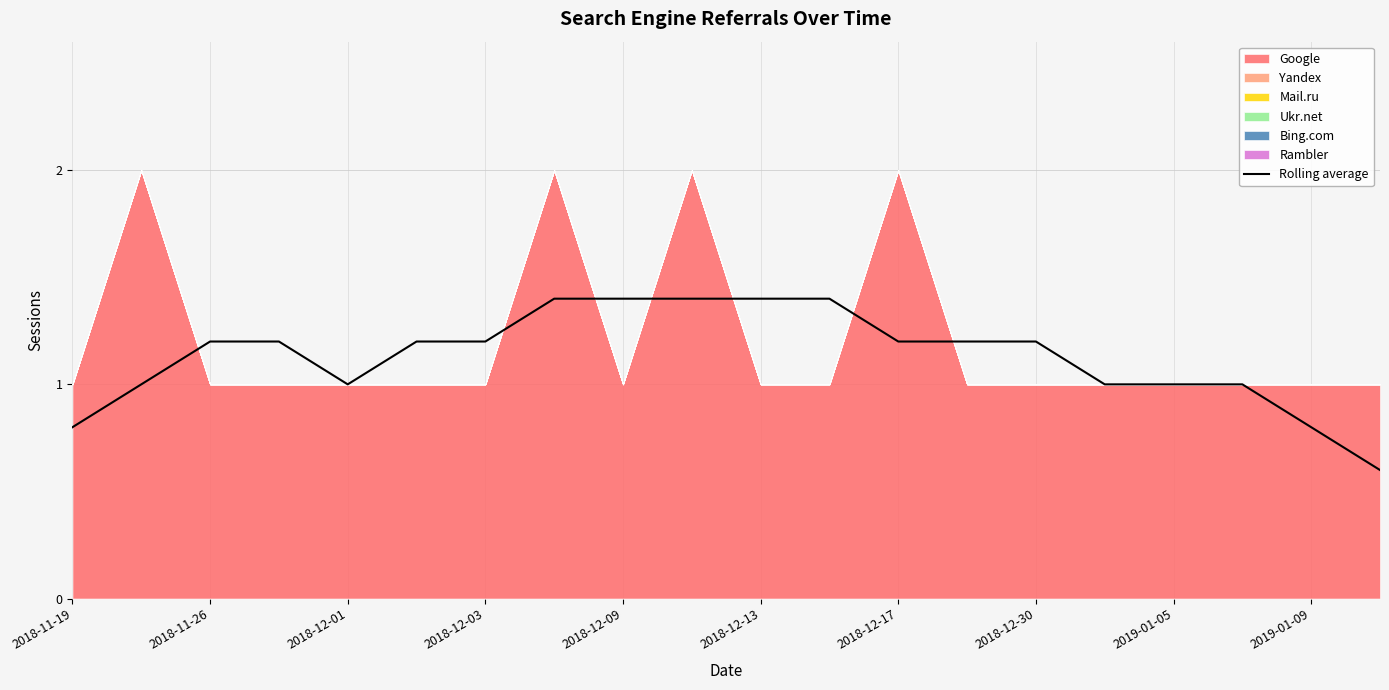

The Rolling average series shows 1.9 at 2018-12-03. True or false?

False